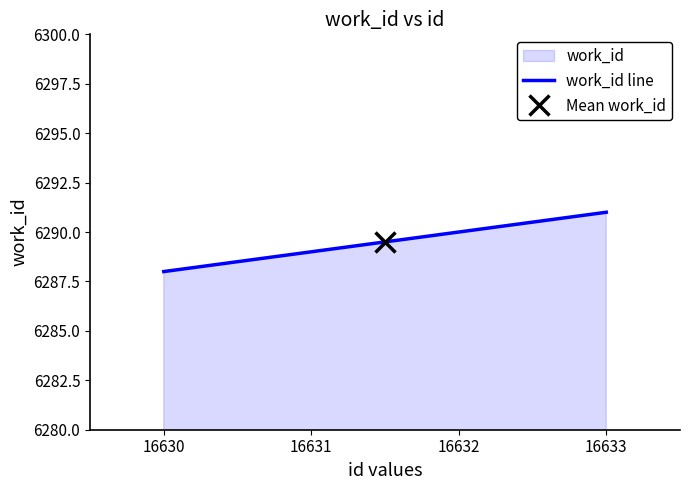

What value does the data have at 16630?

6288